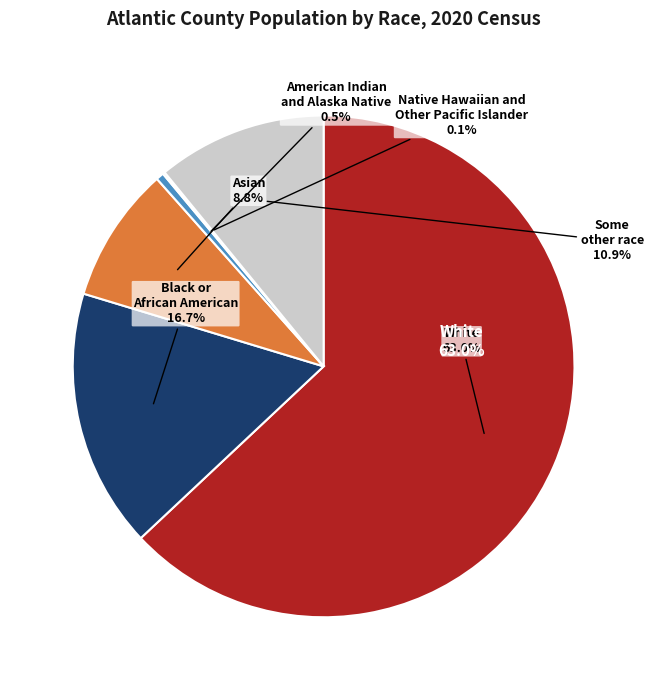

Rank the categories by value from highest to lowest.

White, Black or African American, Some other race, Asian, American Indian and Alaska Native, Native Hawaiian and Other Pacific Islander